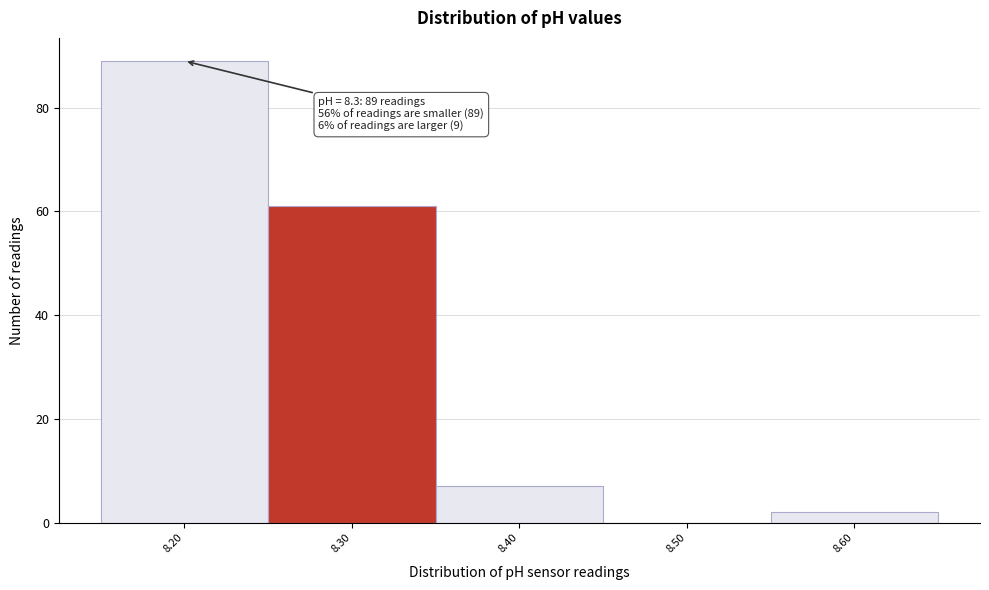

Over which range of the x-axis is the bar tallest?

8.15 to 8.25